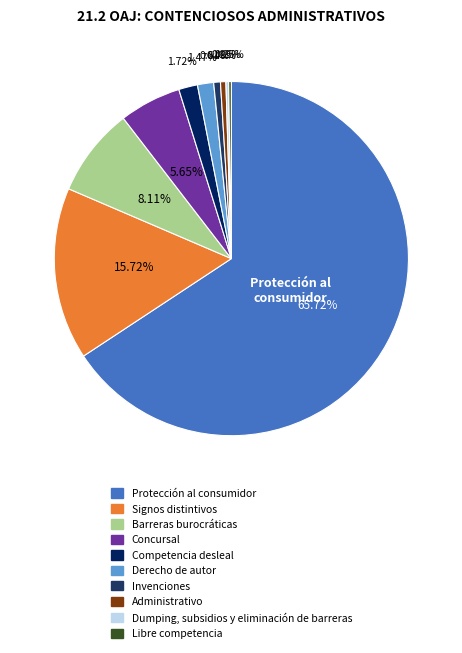

Is it true that Barreras burocráticas is 8% of the pie?

True